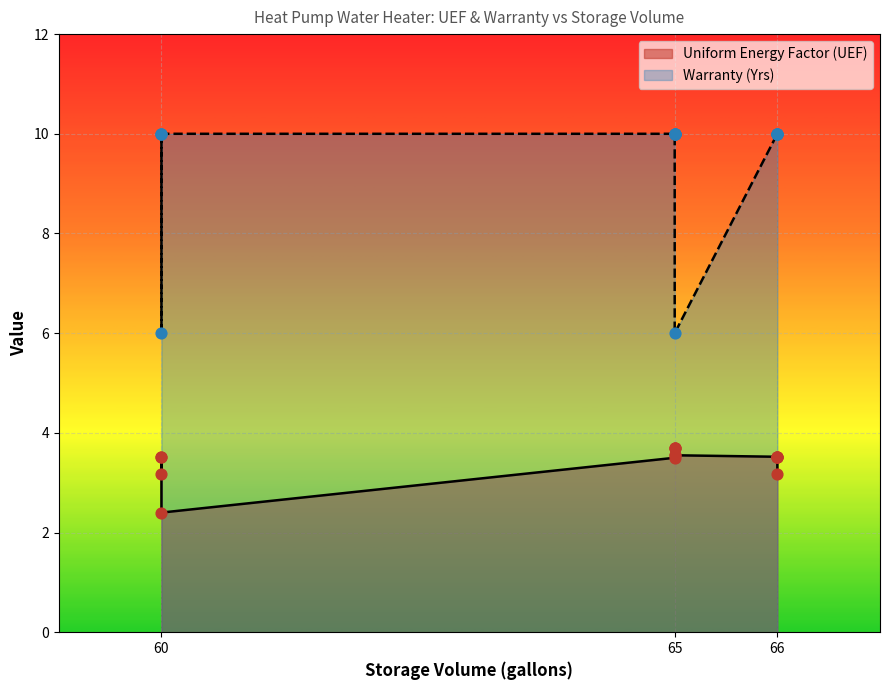

Which series has the largest Y range (max minus min)?

Warranty (Yrs)